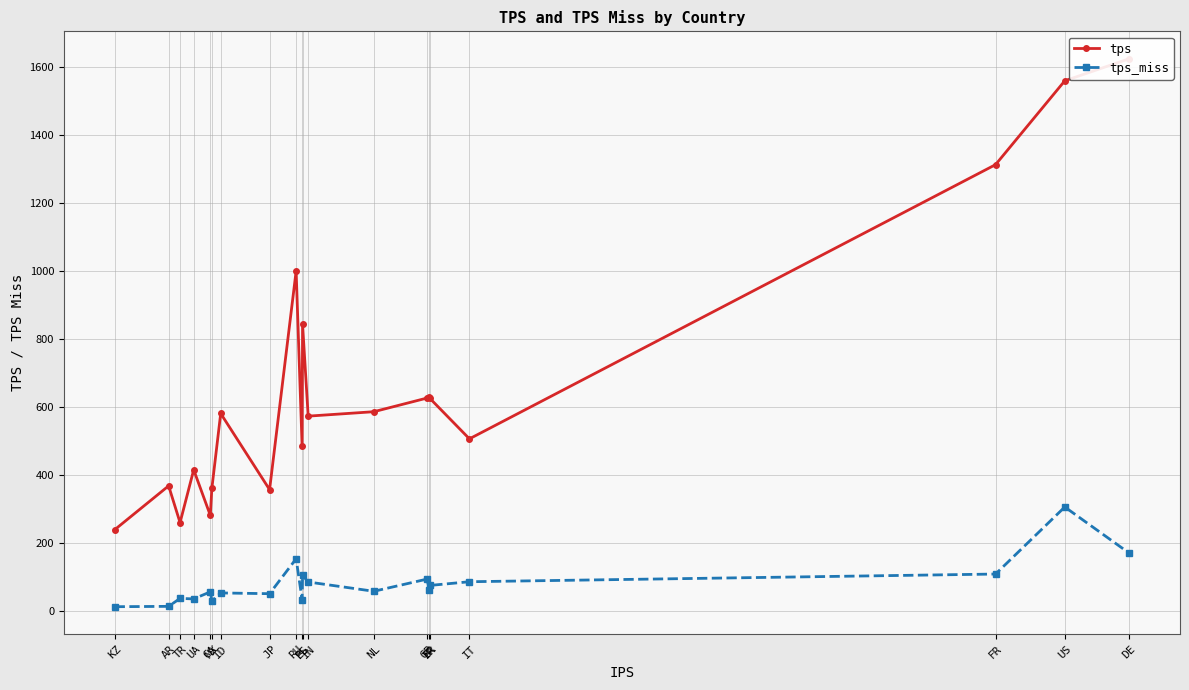

True or false: tps and tps_miss cross at least once.

False